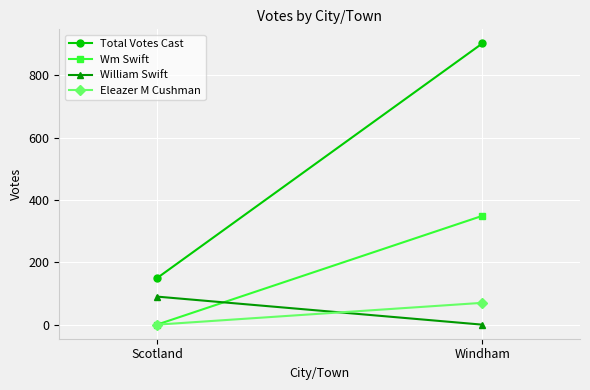

At which category is the sum across all series the highest?

Windham